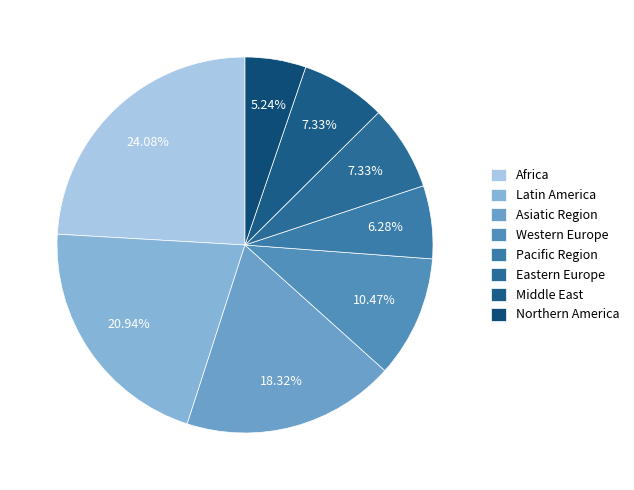

Does Pacific Region represent more than half of the total?

No